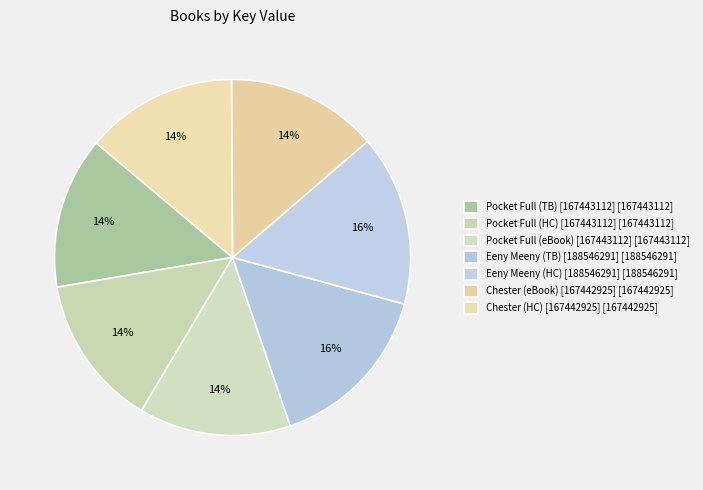

How many slices are in this pie chart?

7